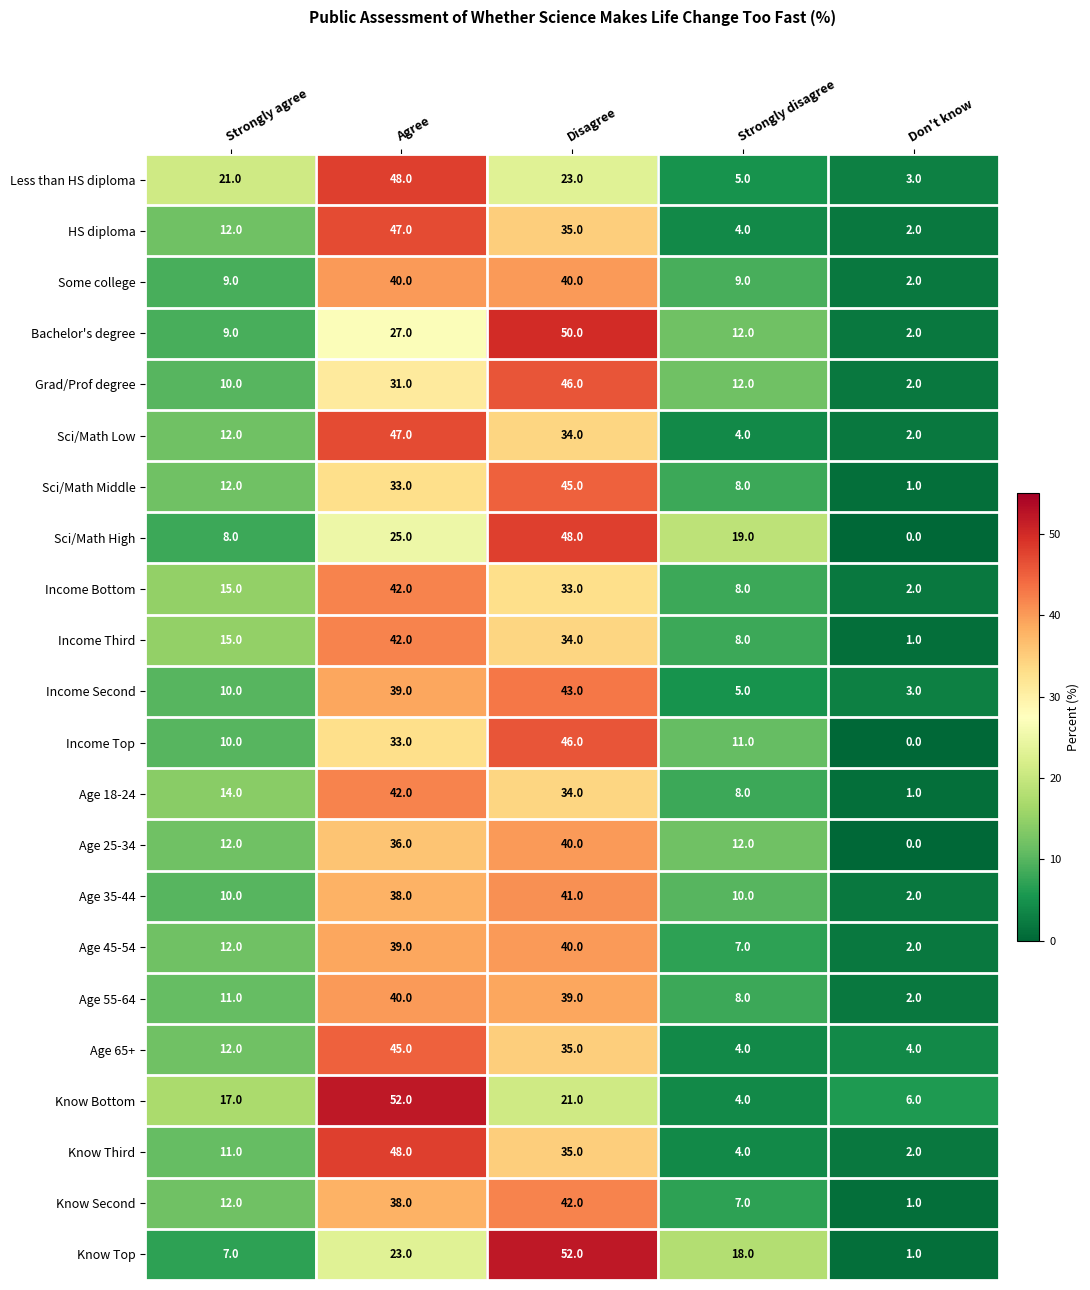

Which series changed the most between Agree and Disagree?

Know Bottom